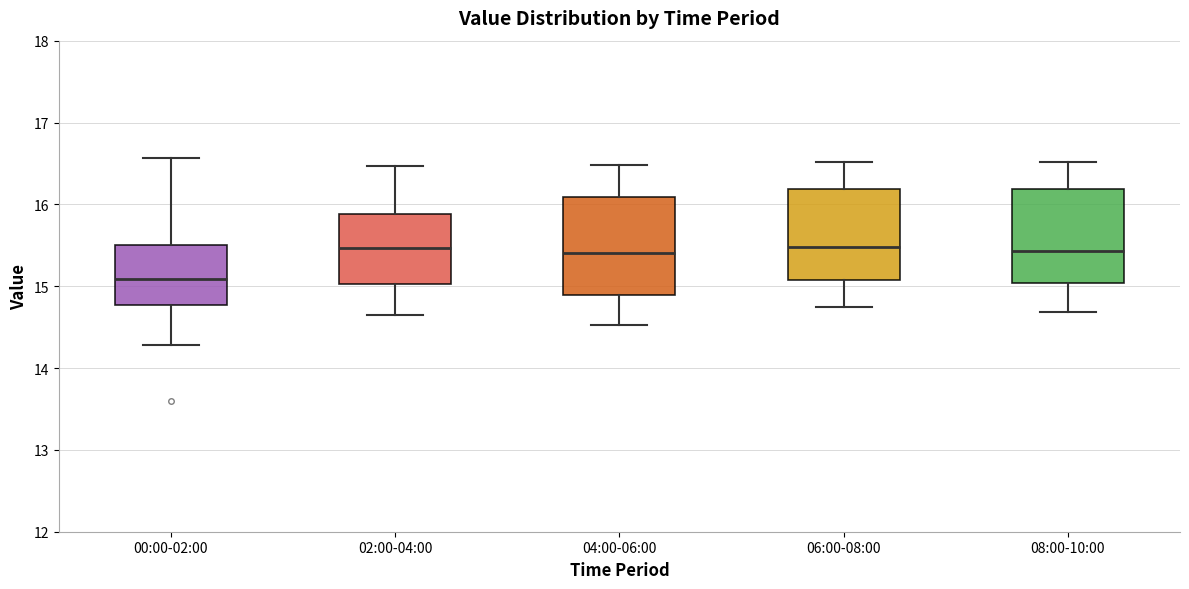

Reading left to right, transcribe this box plot: for each box, give where its median line is, the range the box spans, and where its two whiskers end, as read against the y-axis. The values are not printed on the chart, so give them approximately, as read against the axis.

00:00-02:00: median 15.1, box 14.8 to 15.5, whiskers 14.3 to 16.6
02:00-04:00: median 15.5, box 15.0 to 15.9, whiskers 14.7 to 16.5
04:00-06:00: median 15.4, box 14.9 to 16.1, whiskers 14.5 to 16.5
06:00-08:00: median 15.5, box 15.1 to 16.2, whiskers 14.8 to 16.5
08:00-10:00: median 15.4, box 15.0 to 16.2, whiskers 14.7 to 16.5